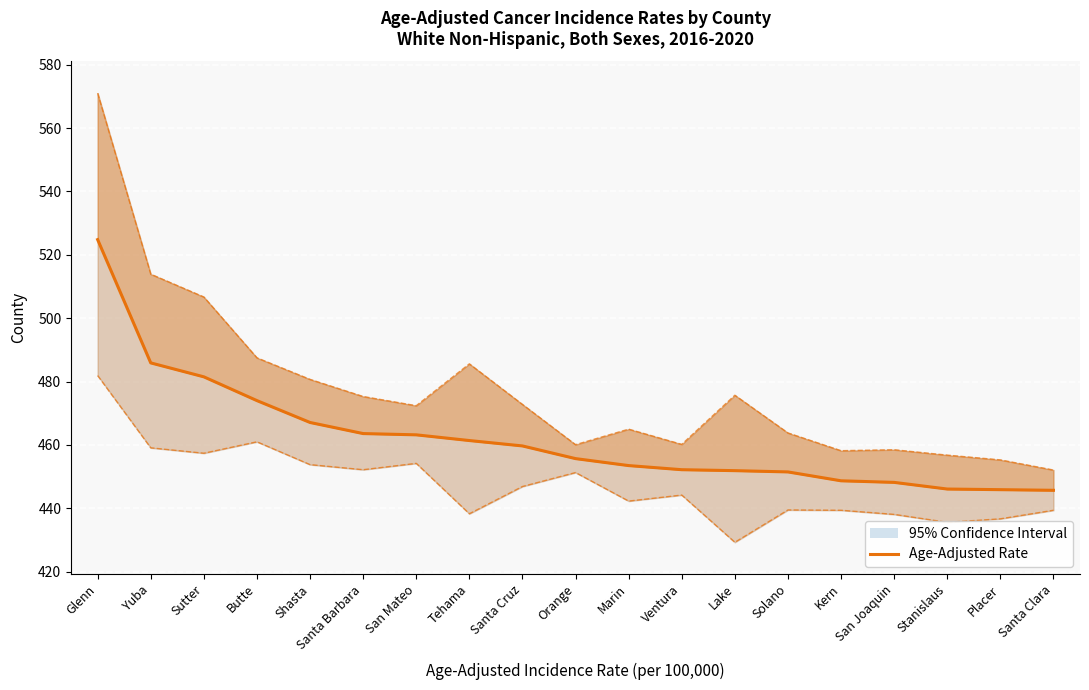

What is the average value of the Age-Adjusted Rate series?

462.1